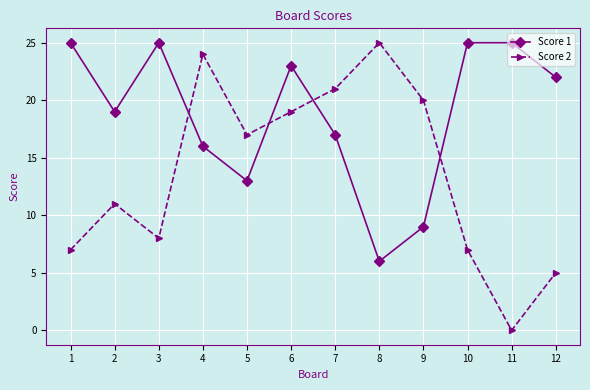

Where is Score 1 nearest to the value 15?

4